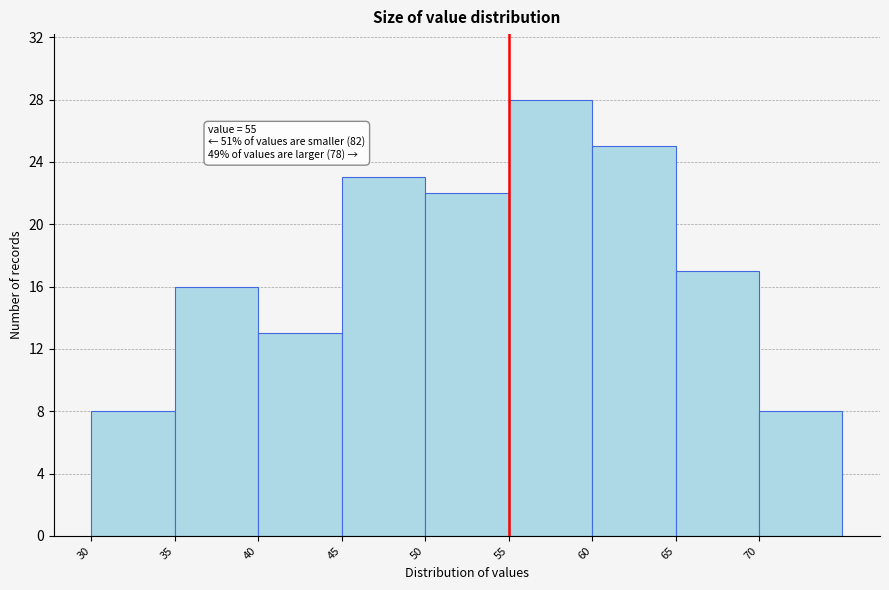

Over which range of the x-axis is the bar tallest?

55 to 60